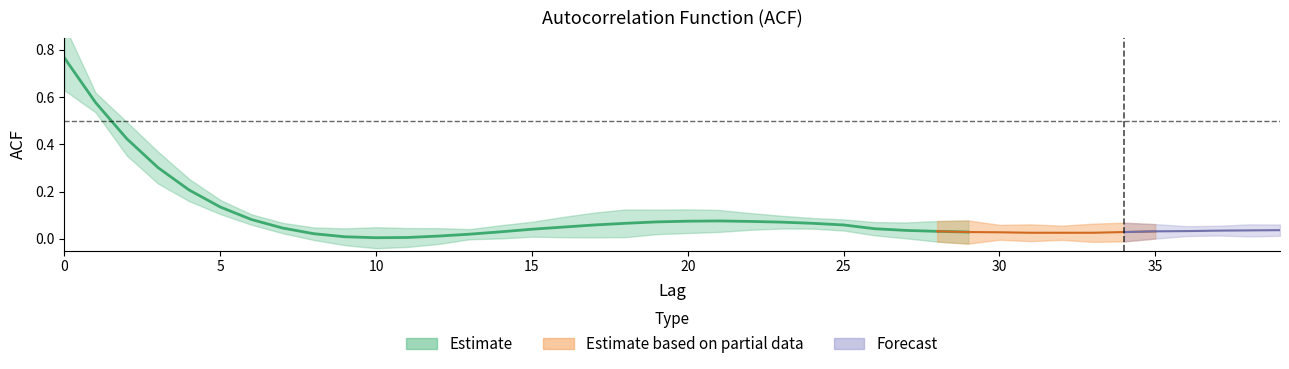

How many points are lower than both their immediate neighbors (excluding endpoints)?

1